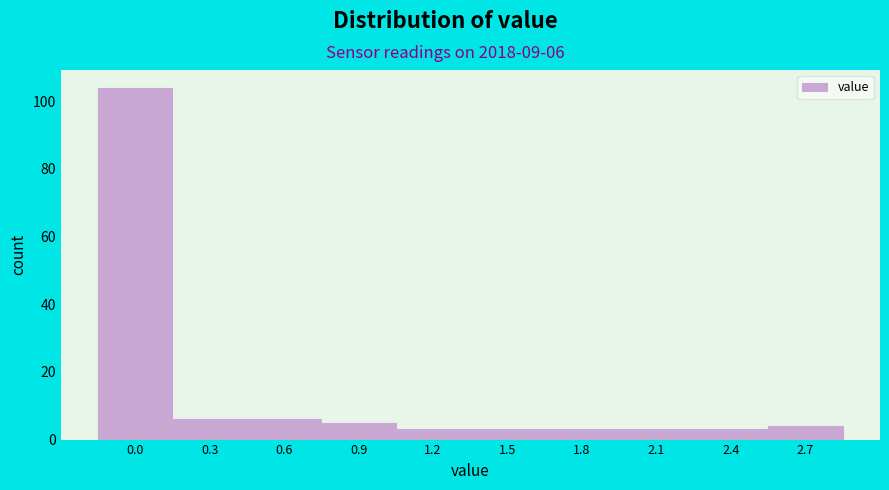

Reading left to right, extract all data points from this chart.

0.0=104	0.3=6	0.6=6	0.9=5	1.2=3	1.5=3	1.8=3	2.1=3	2.4=3	2.7=4